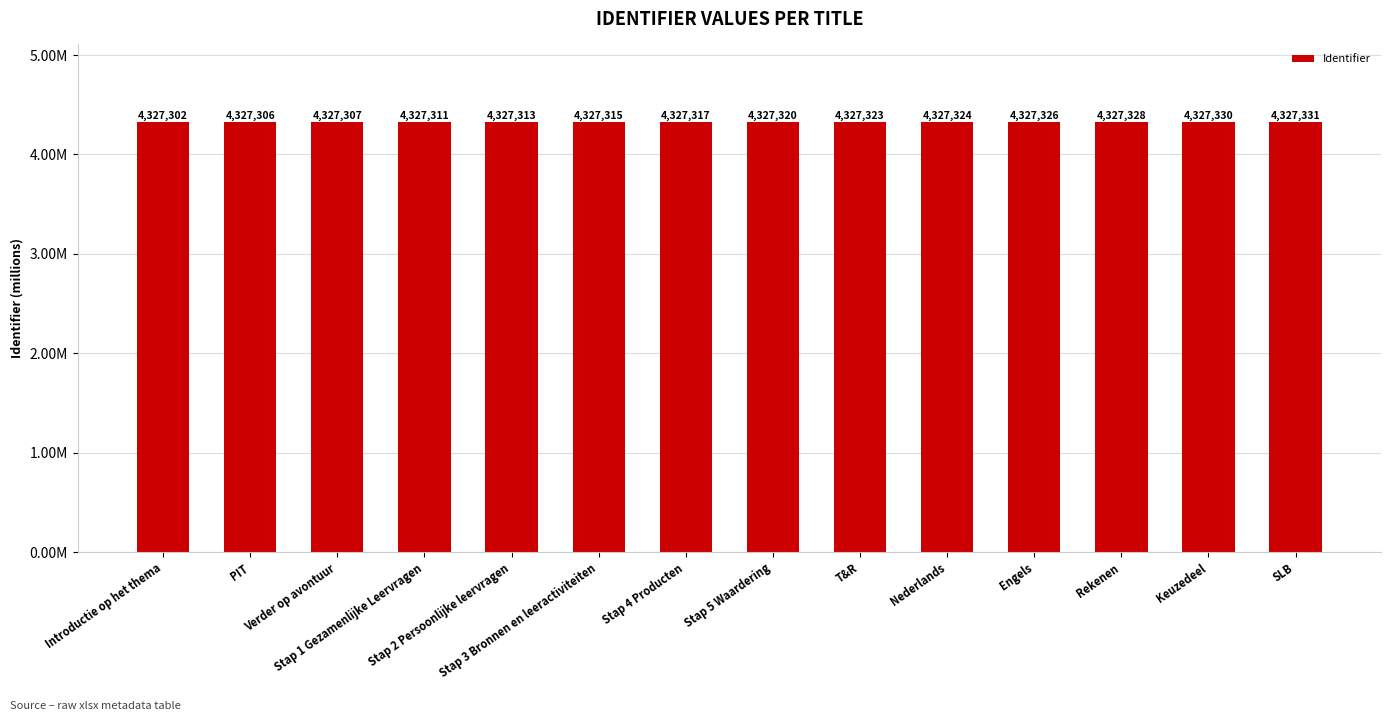

Are the bars horizontal?

No